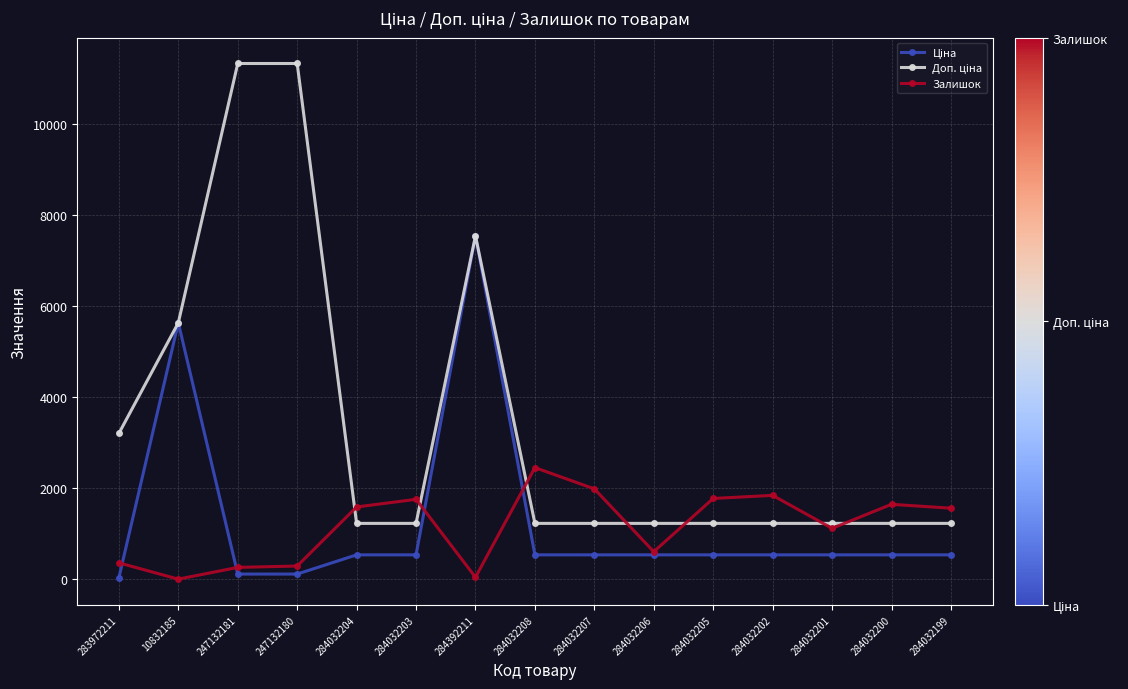

At which category does Залишок reach its first local valley?

10832185